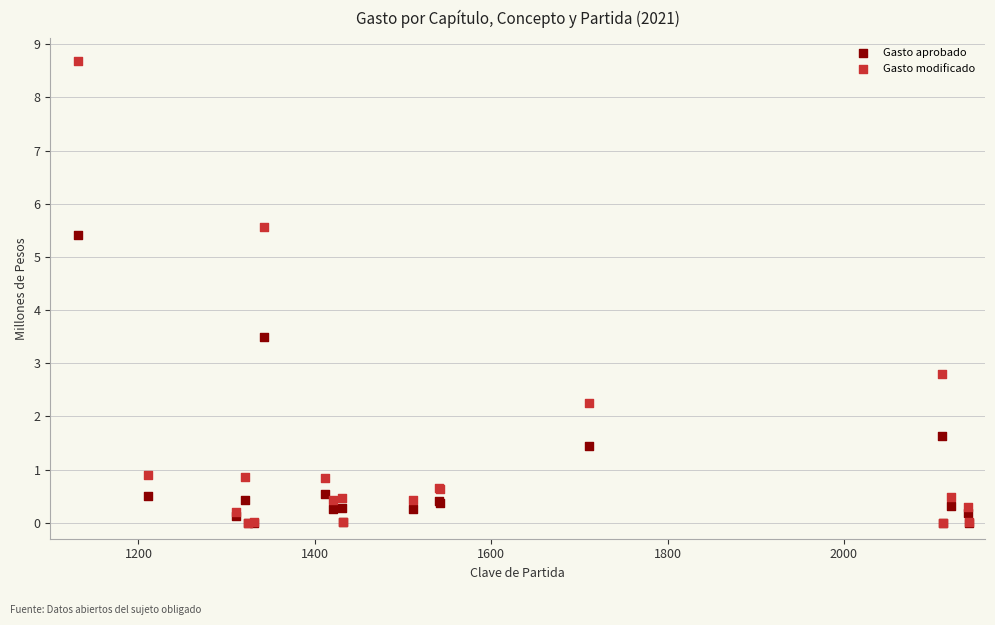

In the Gasto modificado series, what Y value is closest to 4?

2.8